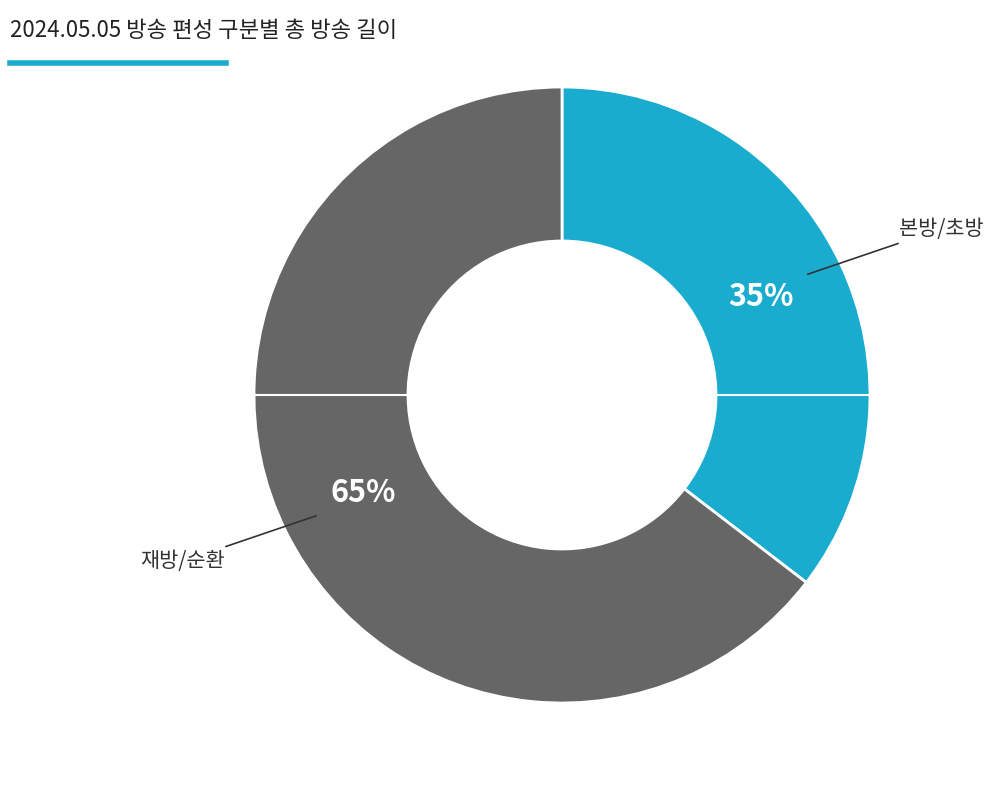

To the nearest percent, what is the average slice percentage?

50%